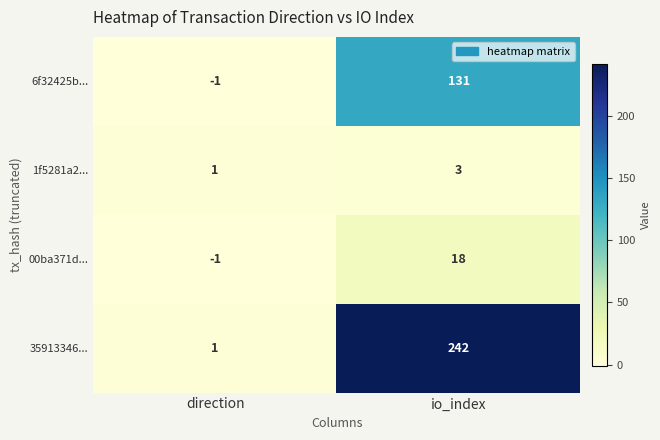

Which series has the largest total across all categories?

35913346...